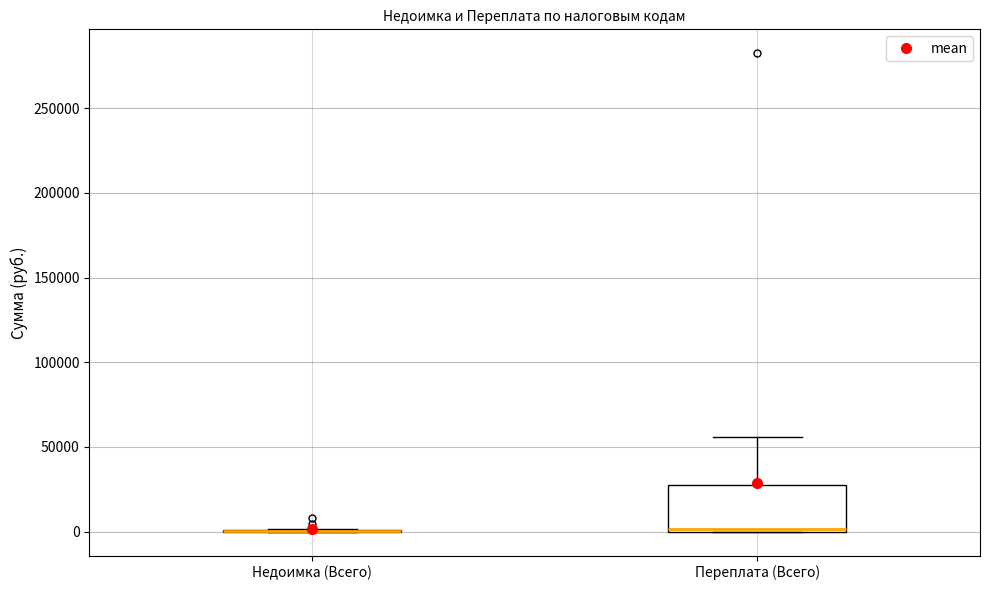

Reading left to right, transcribe this box plot: for each box, give where its median line is, the range the box spans, and where its two whiskers end, as read against the y-axis. The values are not printed on the chart, so give them approximately, as read against the axis.

Недоимка (Всего): box collapsed to a line at 0, whiskers 0 to 0
Переплата (Всего): median 0 (just above the box's lower edge), box 0 to 25000, whiskers 0 to 55000